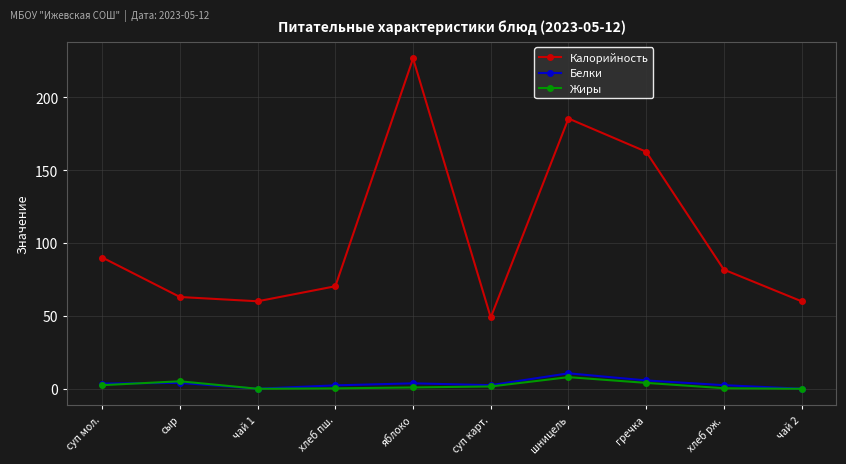

At which label does Жиры reach its peak?

шницель